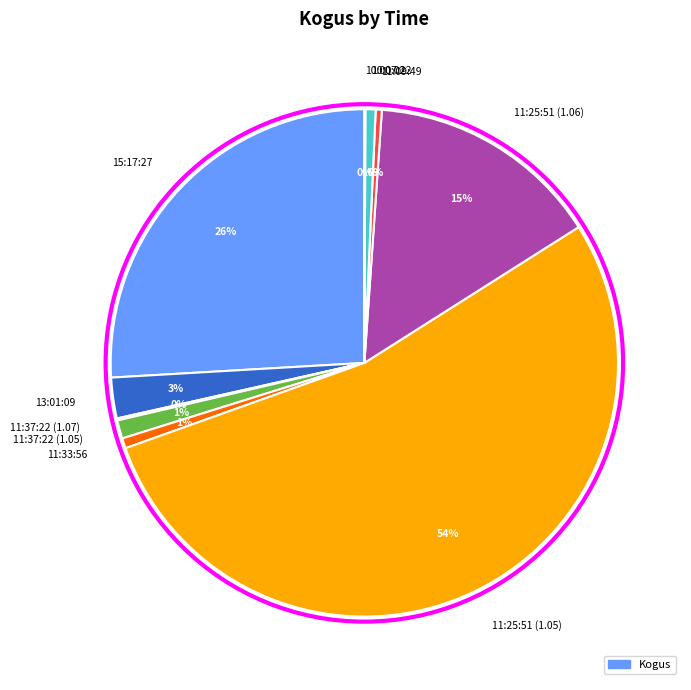

What is the majority slice?

11:25:51 (1.05)